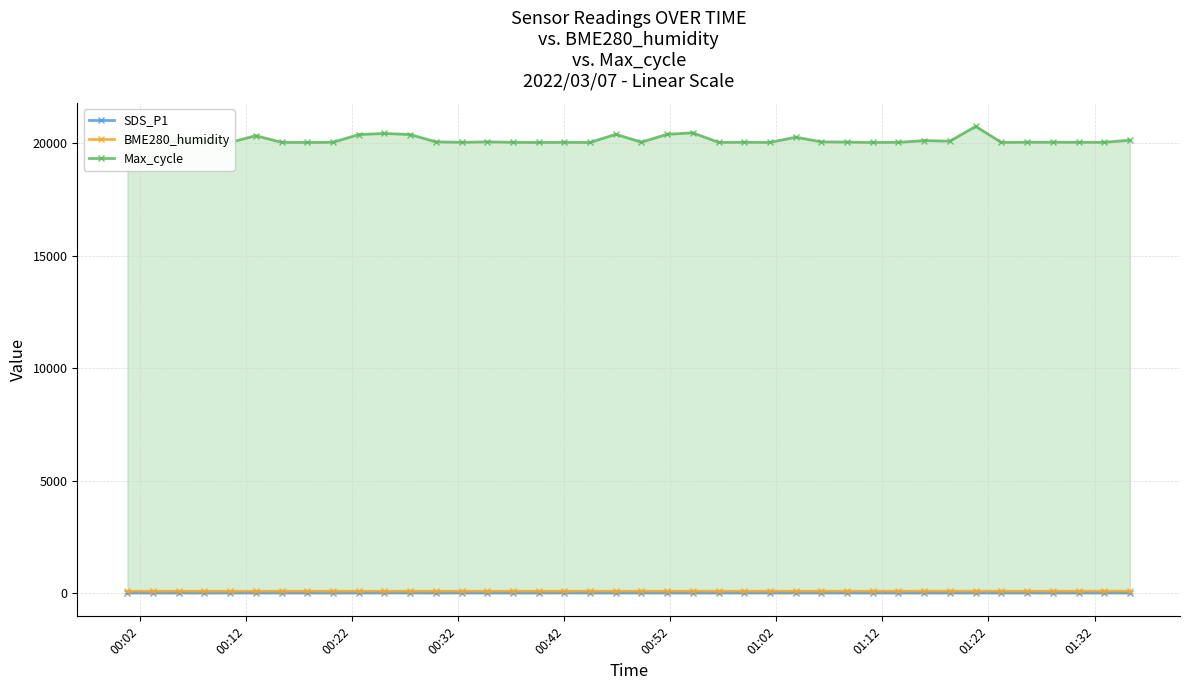

Which series has the largest total across all categories?

Max_cycle